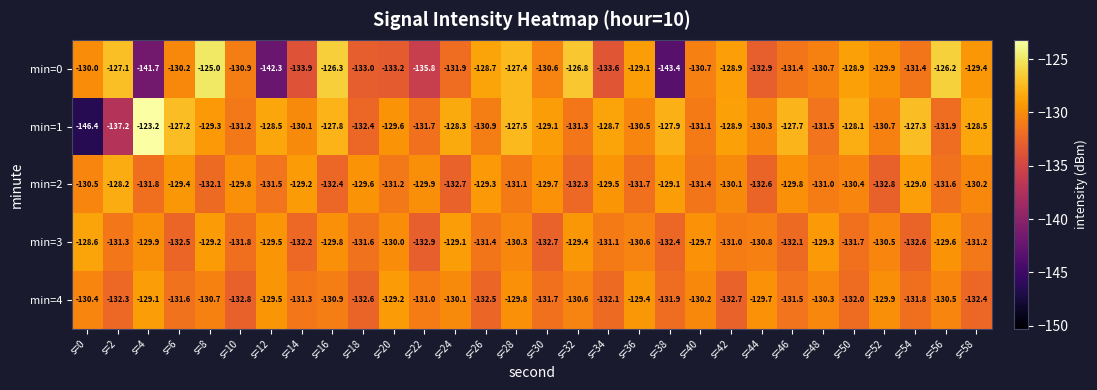

Rank the series at s=56 from lowest to highest value.

min=1, min=2, min=4, min=3, min=0